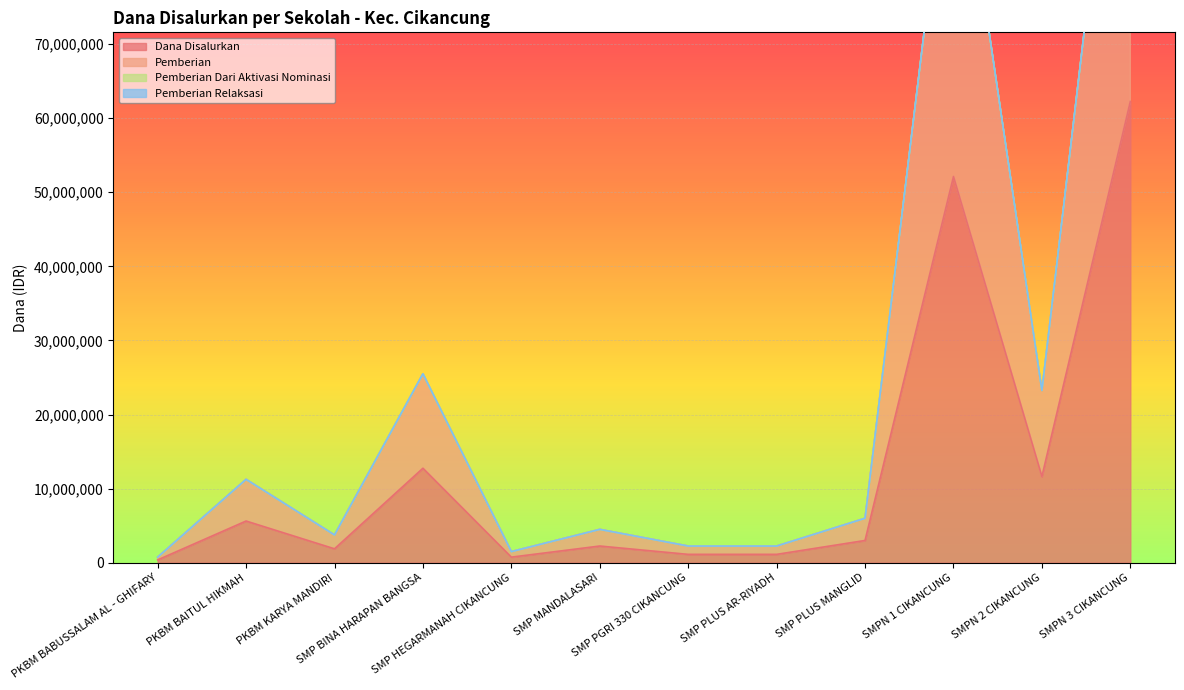

Which series changed the most between SMP MANDALASARI and SMPN 3 CIKANCUNG?

Pemberian